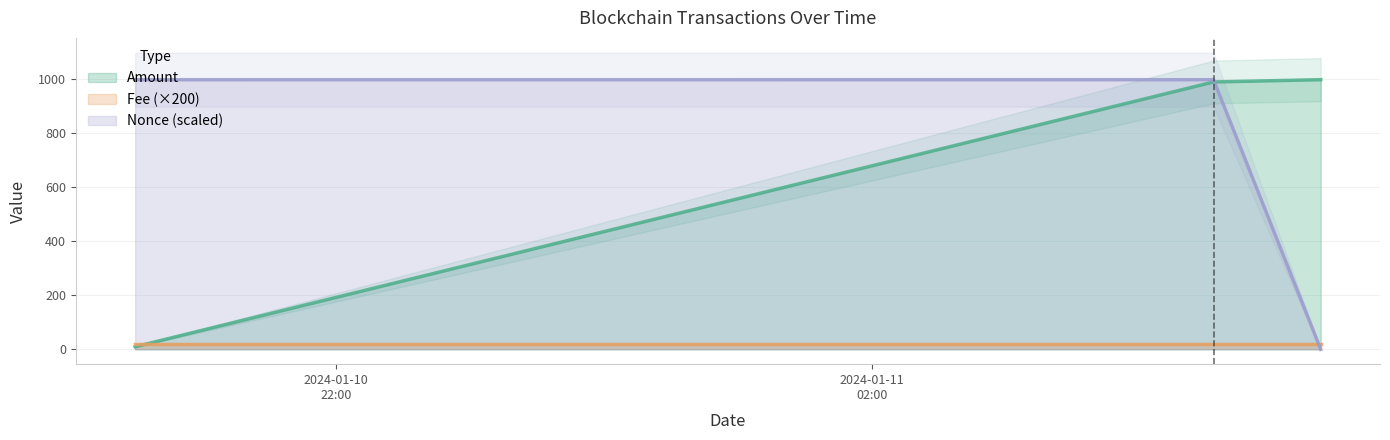

What is the value of the Nonce point at the 1st from the left?

999.2